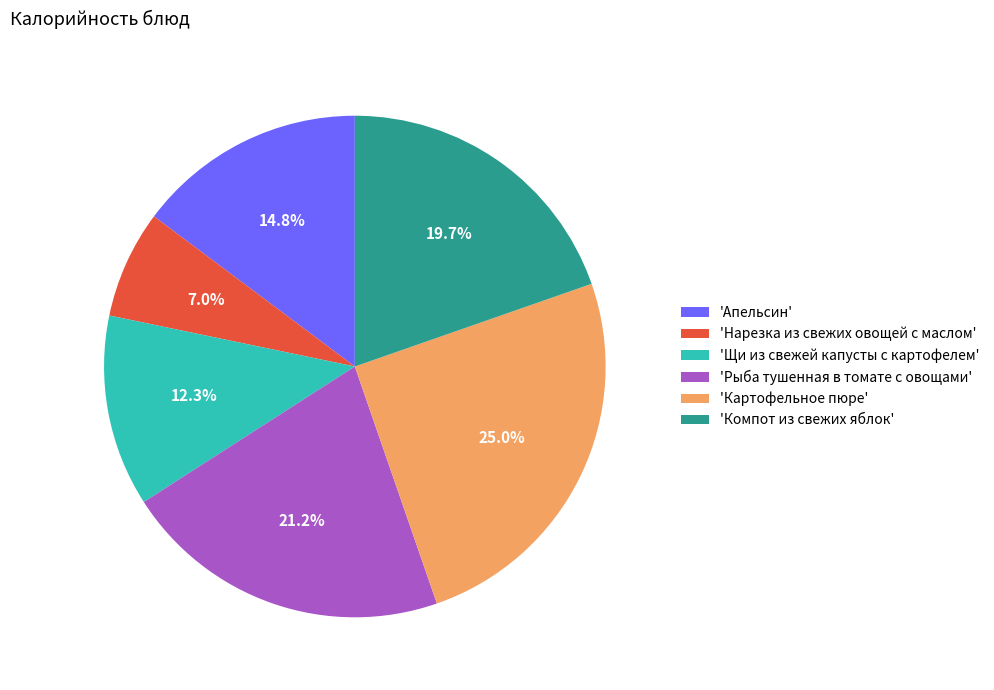

Rank the categories by value from lowest to highest.

'Нарезка из свежих овощей с маслом', 'Щи из свежей капусты с картофелем', 'Апельсин', 'Компот из свежих яблок', 'Рыба тушенная в томате с овощами', 'Картофельное пюре'